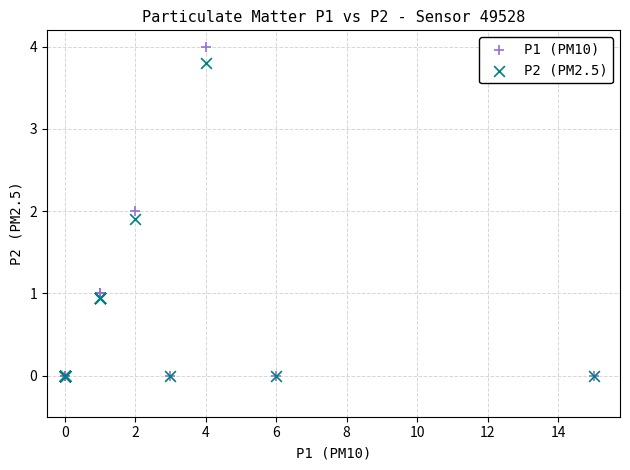

Which series has the widest spread of Y values?

P1 (PM10)